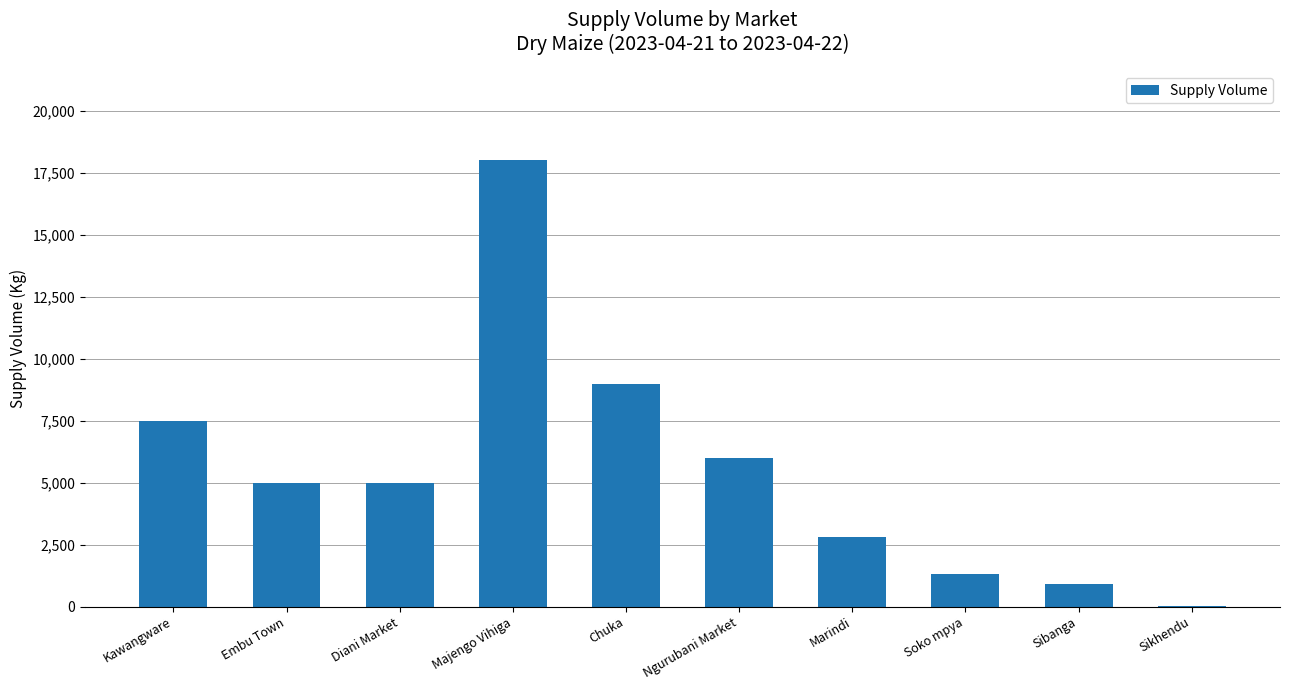

Reading left to right, what are all the values shown in this chart?

7500	5000	5000	18000	9000	6000	2790	1300	900	10